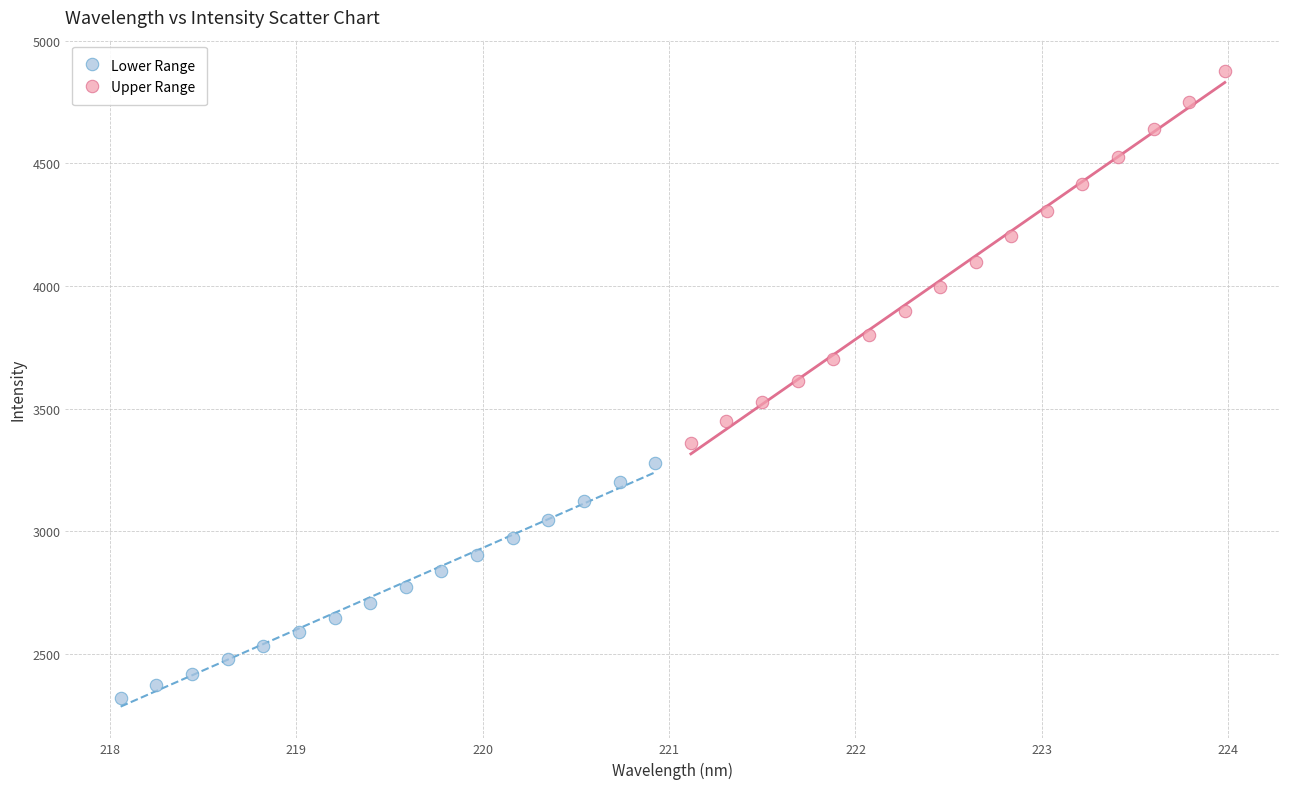

Which series contains the highest Y value?

Upper Range